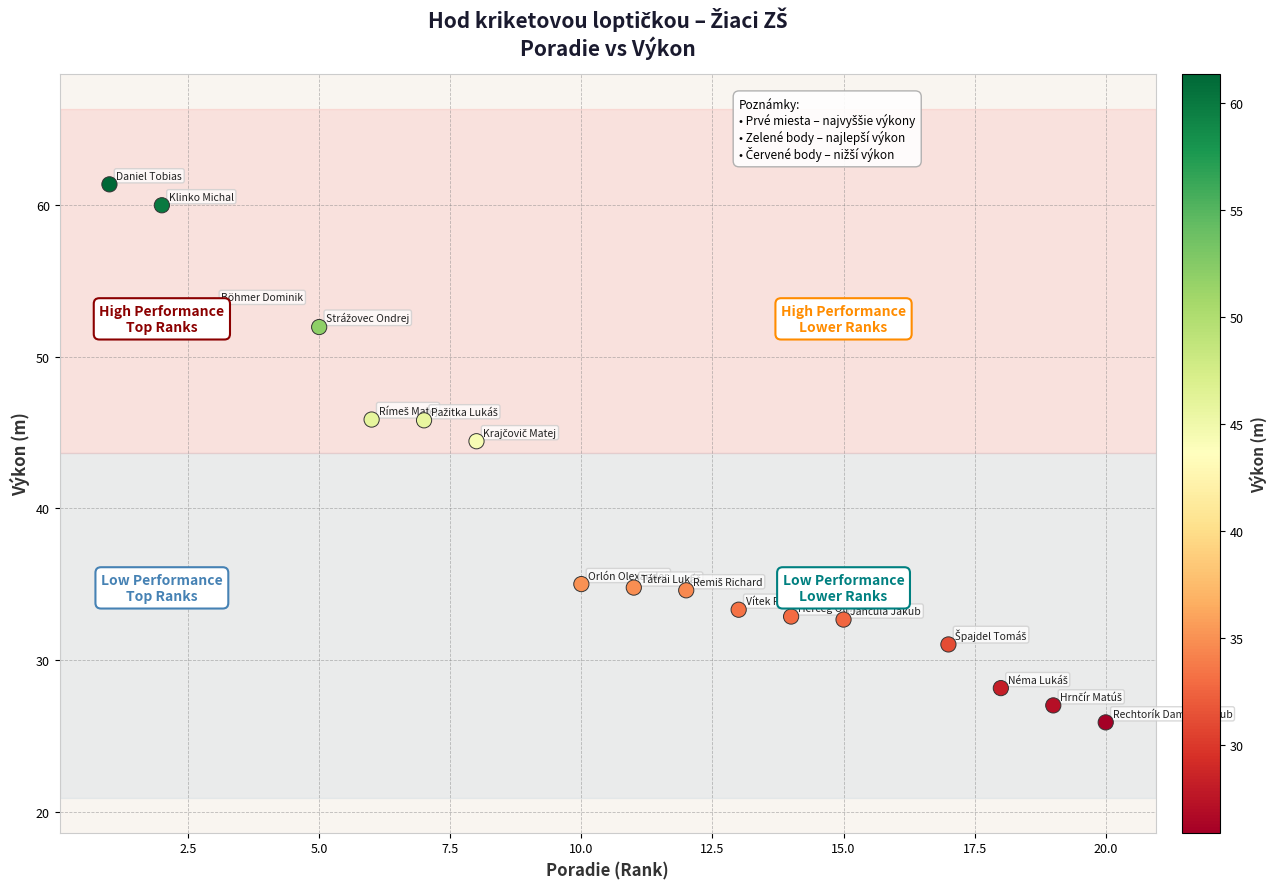

What is the range of Y values (max minus min)?

35.5